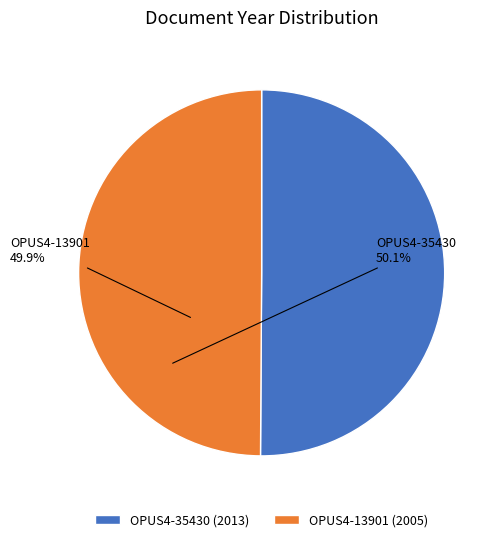

Is the sum of OPUS4-35430 and OPUS4-13901 greater than half?

Yes